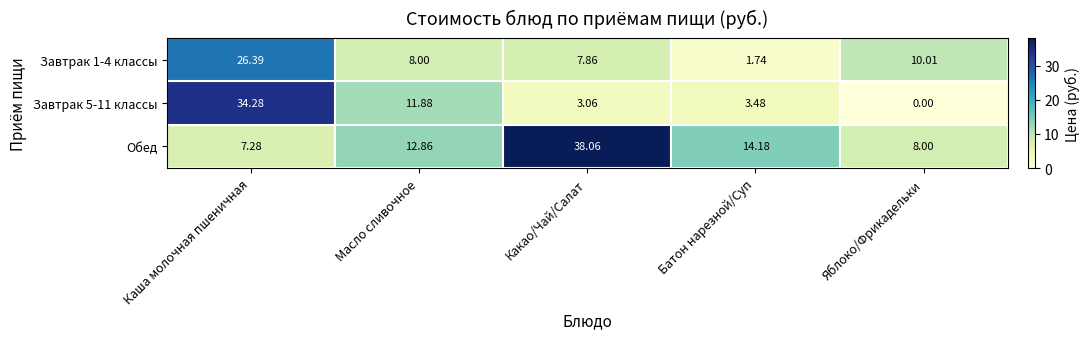

Which series changed the most between Масло сливочное and Какао/Чай/Салат?

Обед